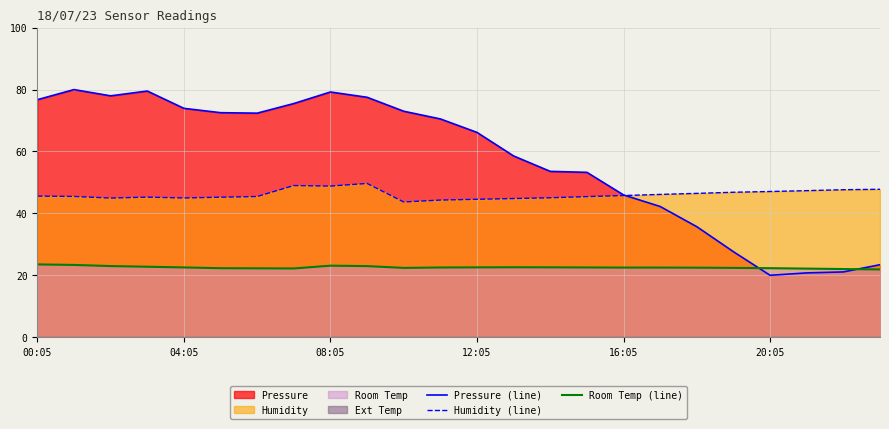

What is the lowest value of the Pressure (line) series?

20.0